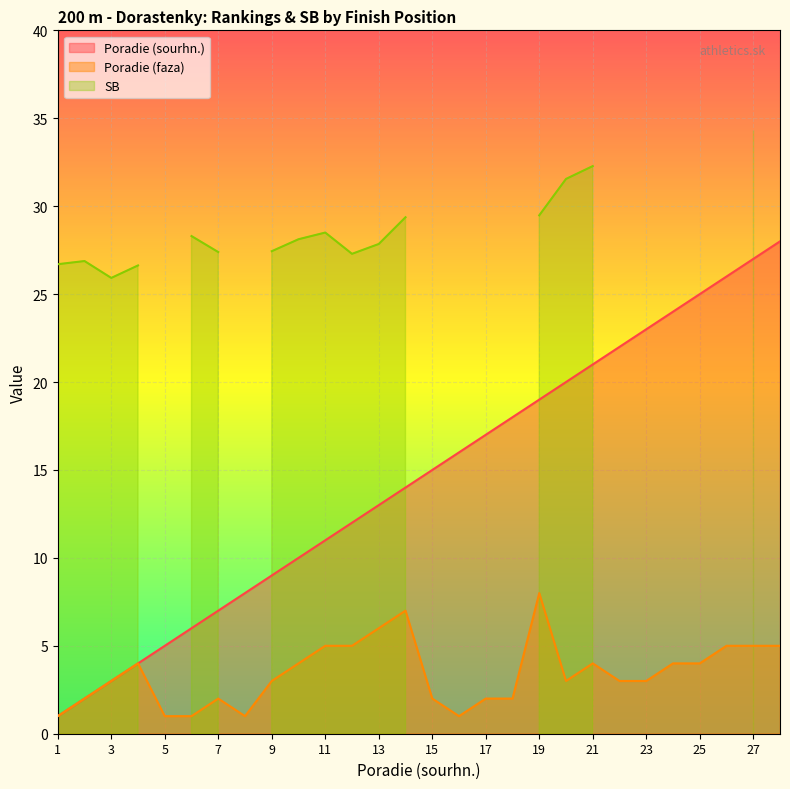

At which label does Poradie (sourhn.) first exceed 15?

16